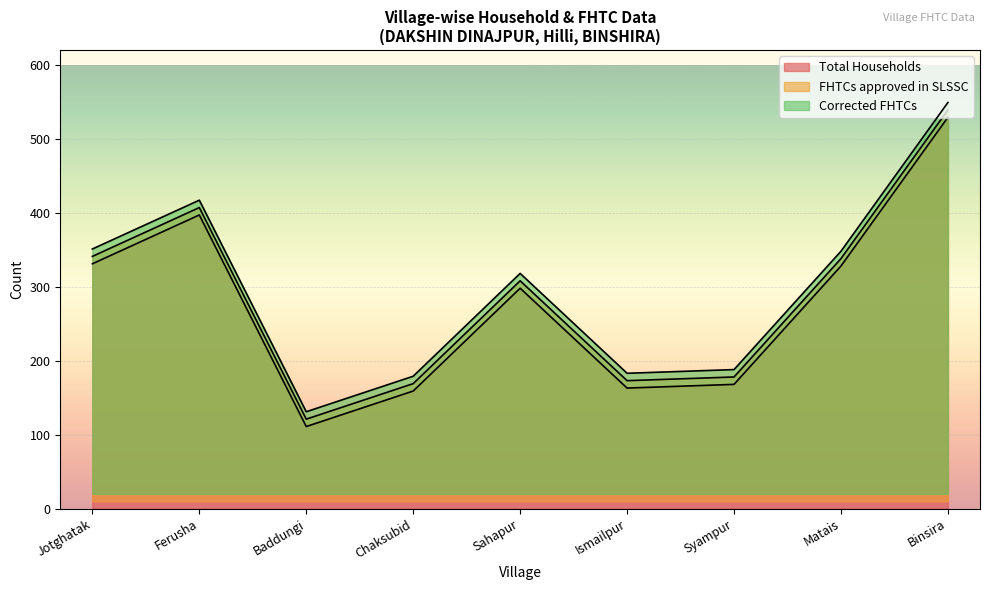

How many lines are shown in the chart?

3